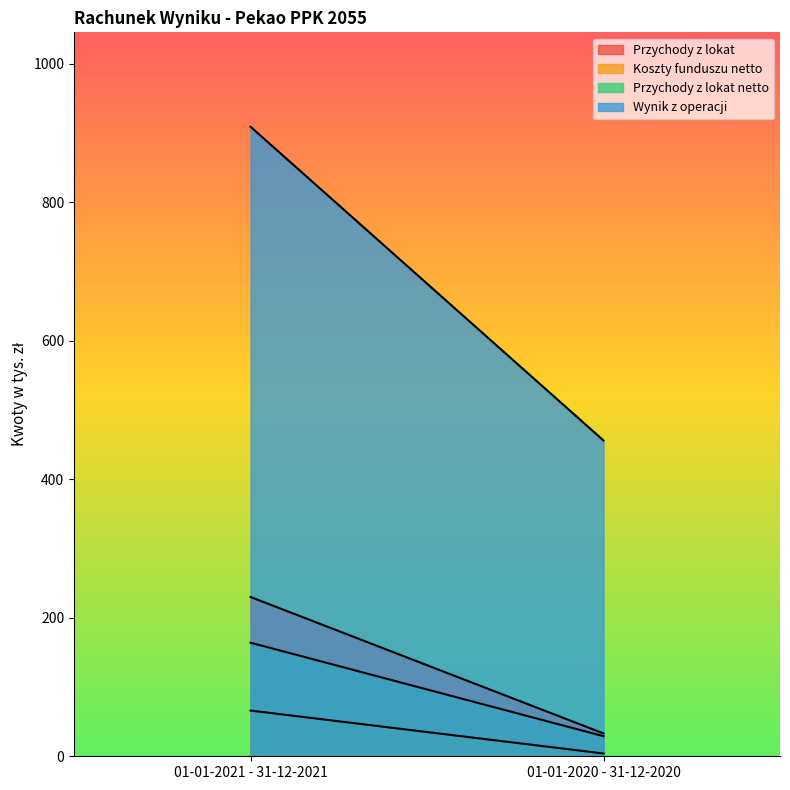

What is the sum of the Przychody z lokat netto values at 01-01-2021 - 31-12-2021 and 01-01-2020 - 31-12-2020?

193